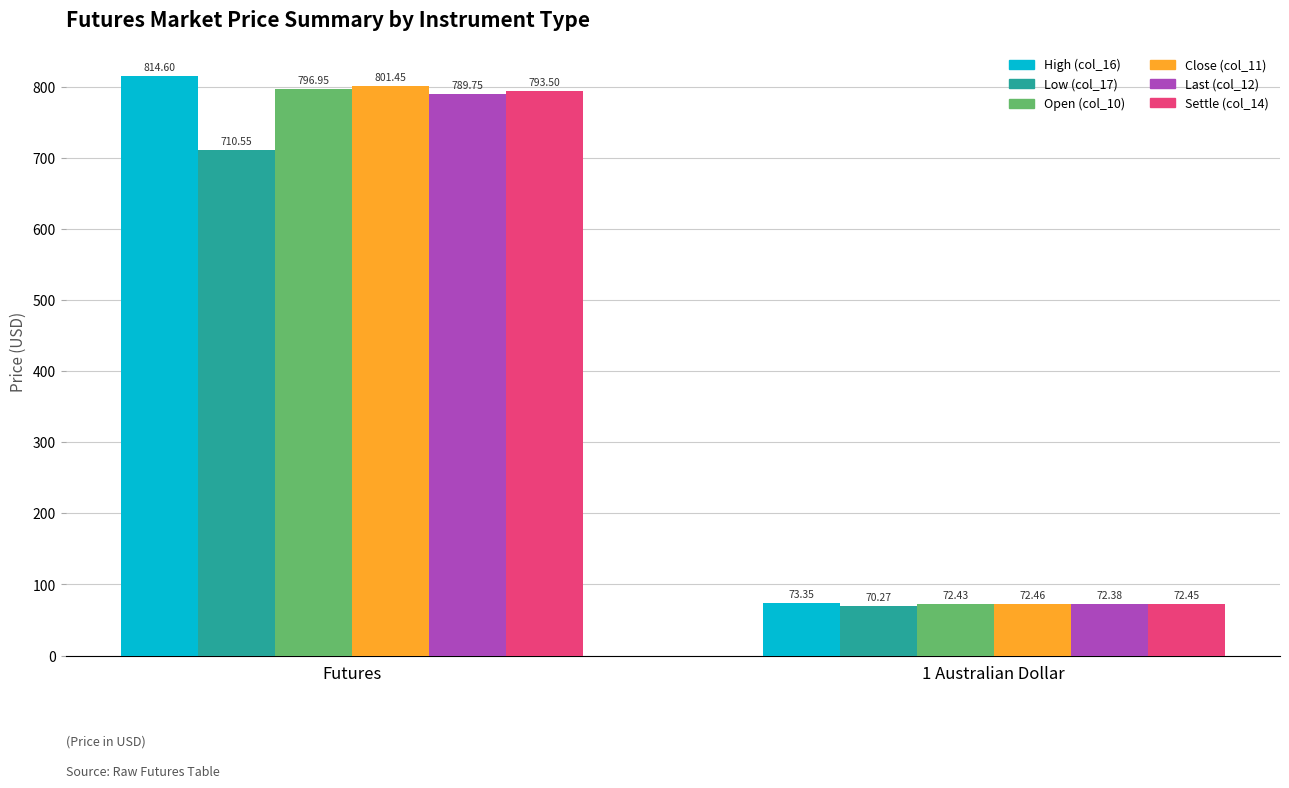

Is it true that Close (col_11) equals 19.3 at 1 Australian Dollar?

False